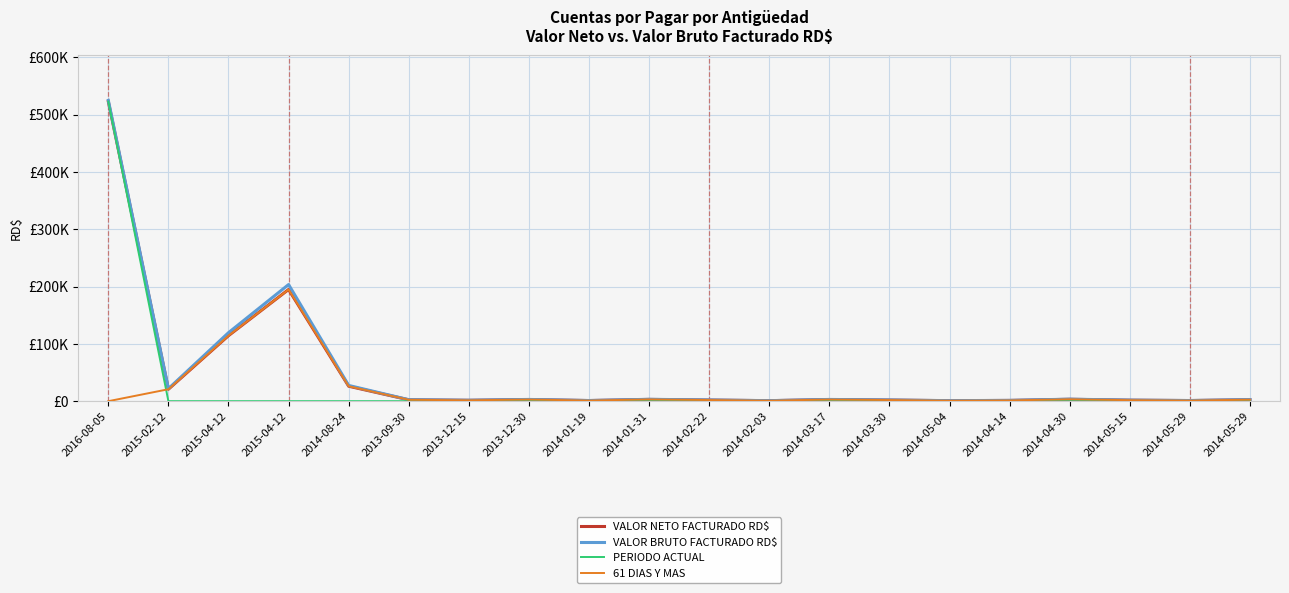

The PERIODO ACTUAL series shows 0.0 at 2014-05-15. True or false?

True